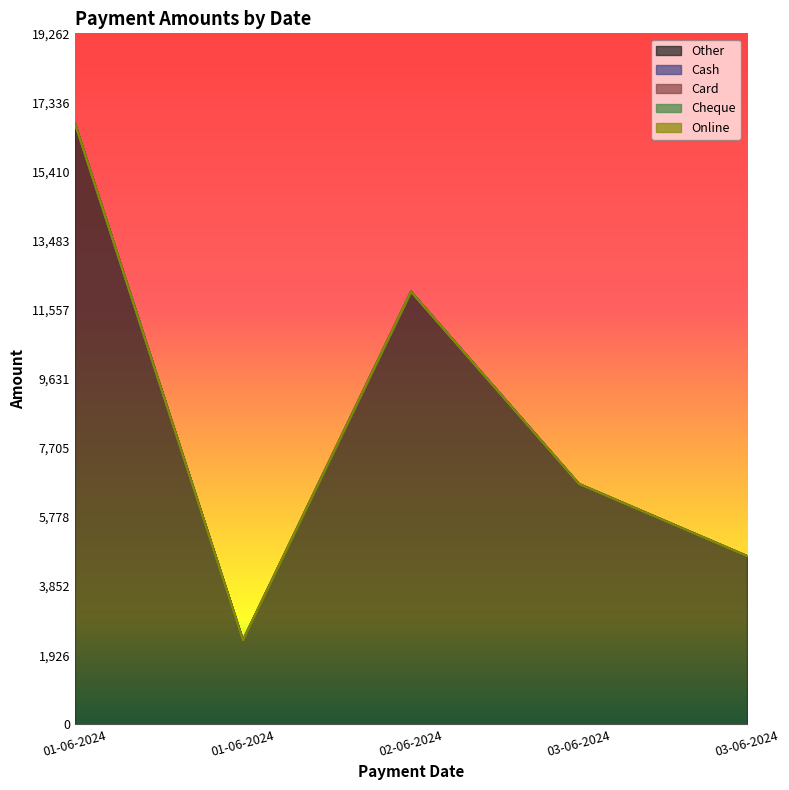

Does the chart display data point markers on the line(s)?

No